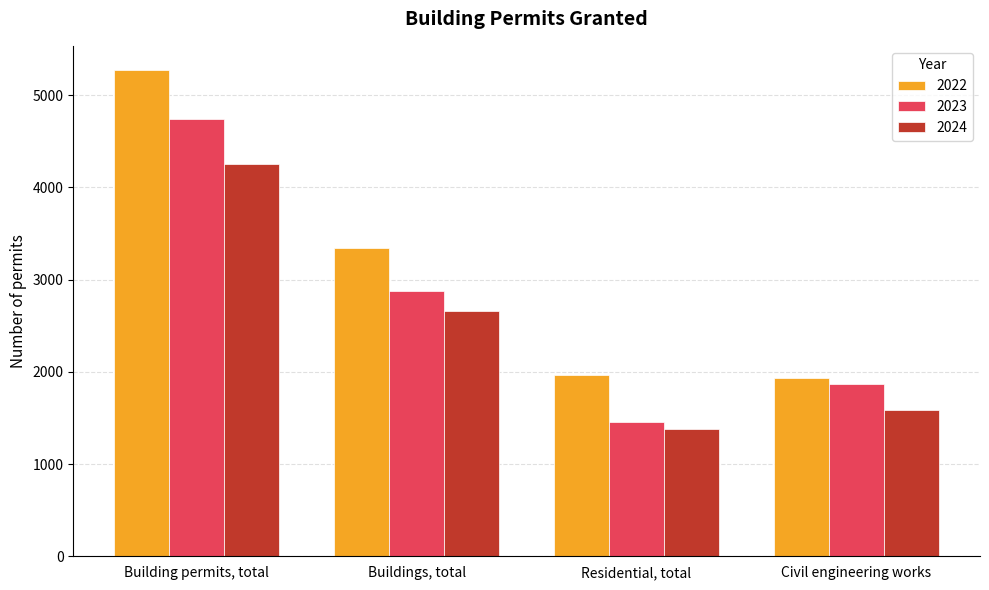

Which series has the largest range (max minus min)?

2022